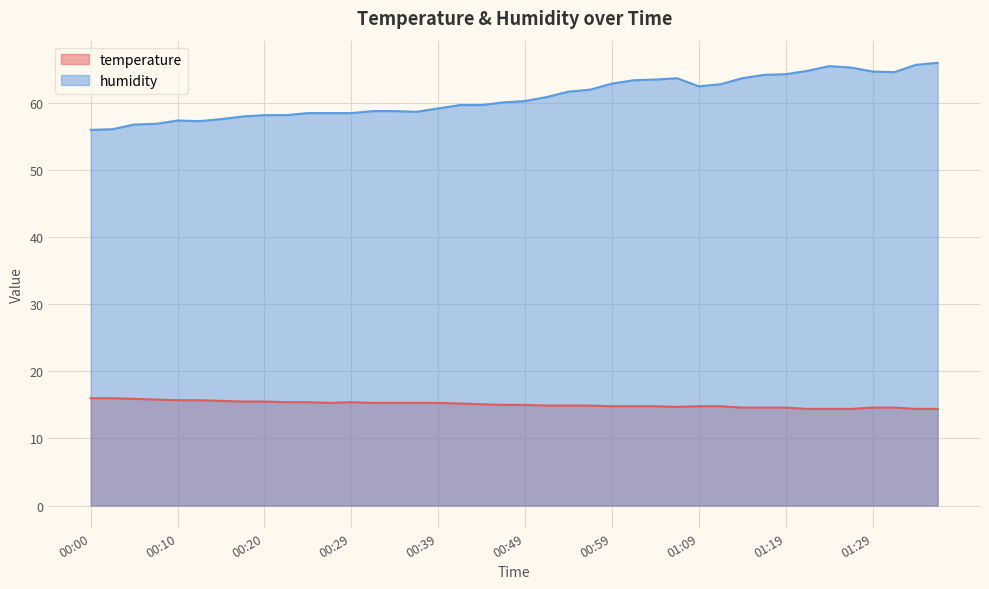

True or false: humidity and temperature cross at least once.

False